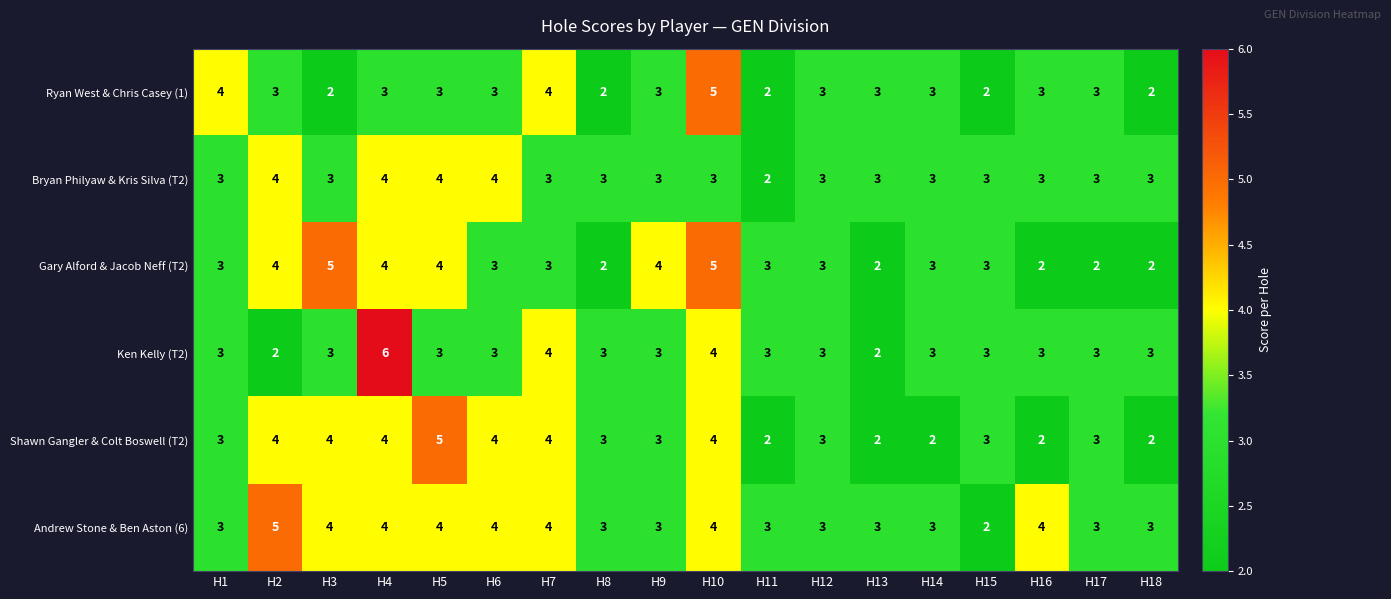

Is the value of Gary Alford & Jacob Neff (T2) at H11 greater than the value of Ryan West & Chris Casey (1) at H7?

No